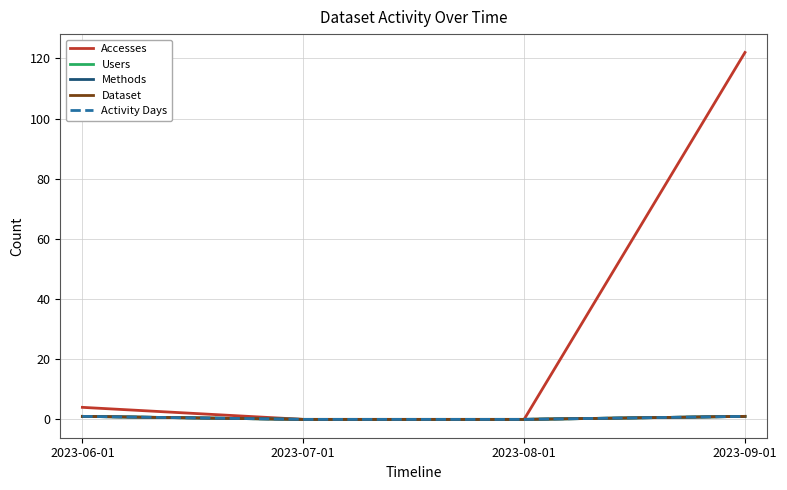

What value does the Methods series have at 2023-09-01?

1